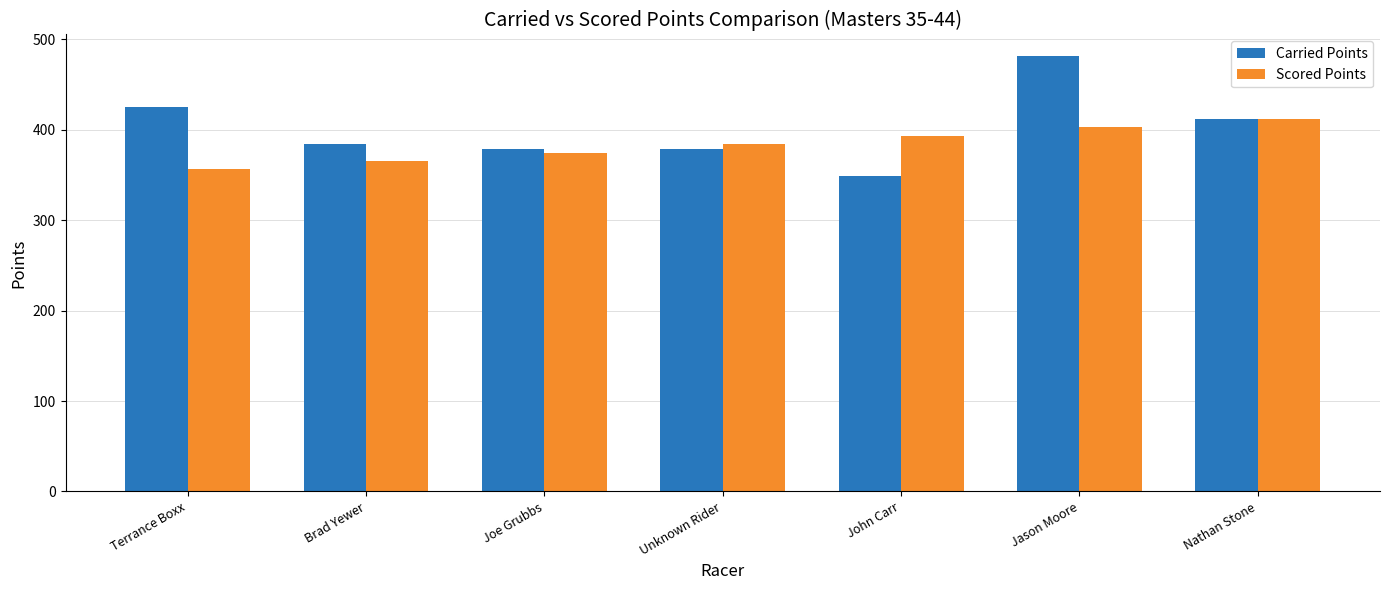

What is the value of the Scored Points bar at the 6th from the left?

402.8